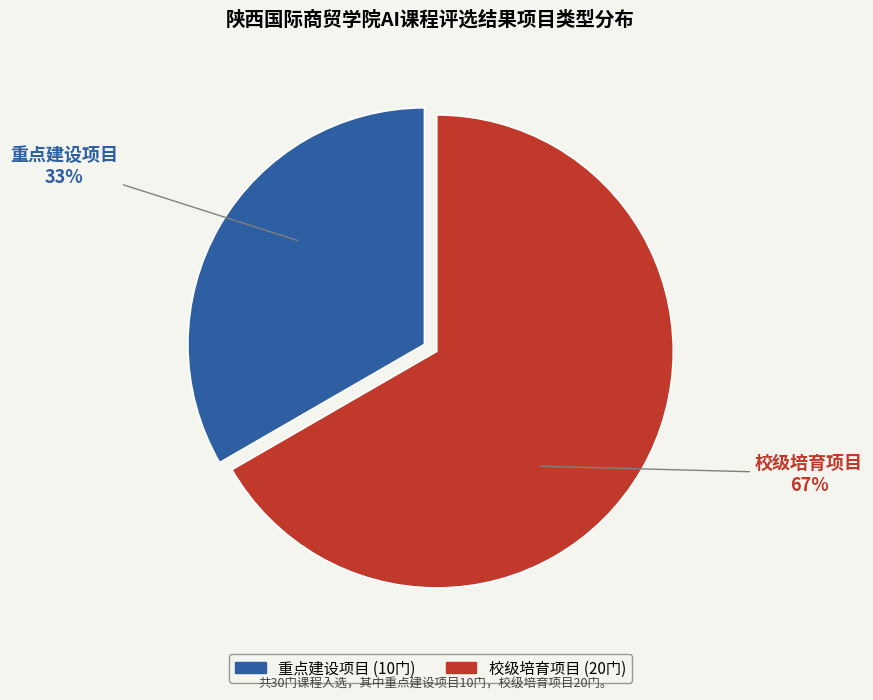

To the nearest percent, what is the average slice percentage?

50%